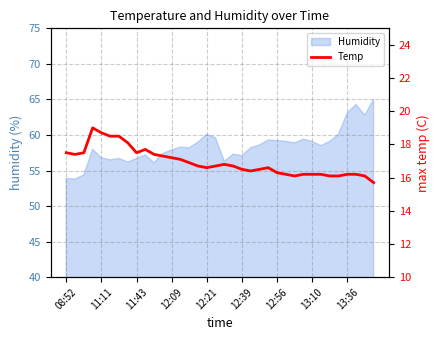

What is the minimum value for Humidity?

53.8